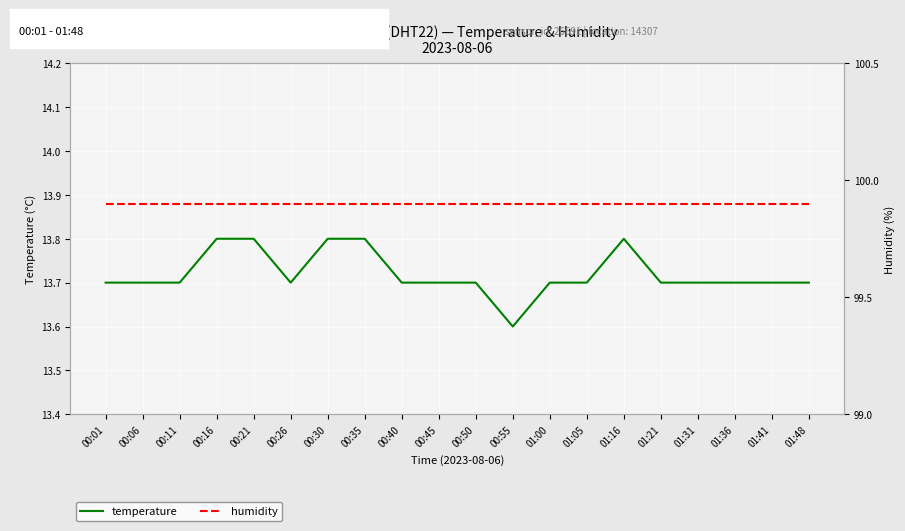

True or false: temperature and humidity intersect in this chart.

False